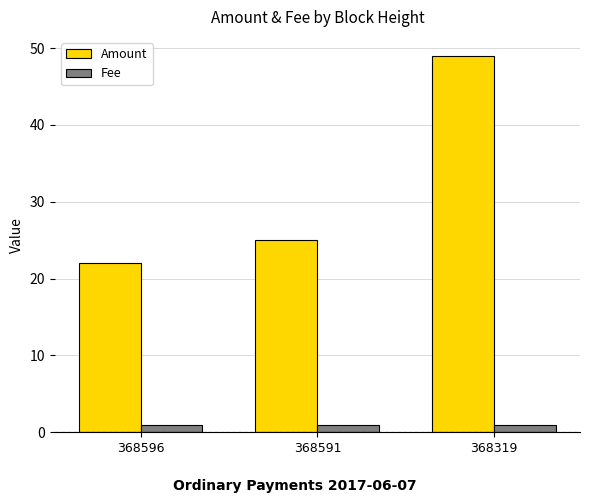

What is the sum of all Fee values?

3